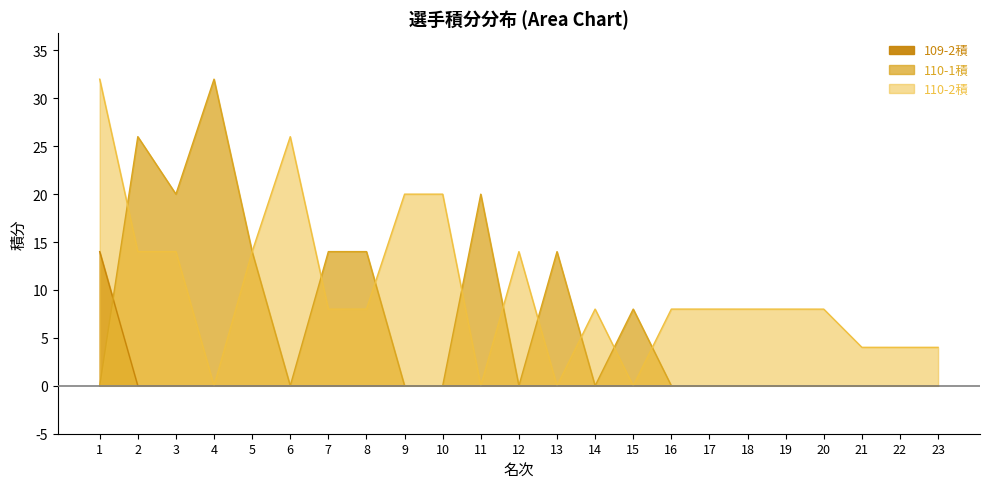

At 13, list the series in order from smallest to largest.

109-2積, 110-2積, 110-1積